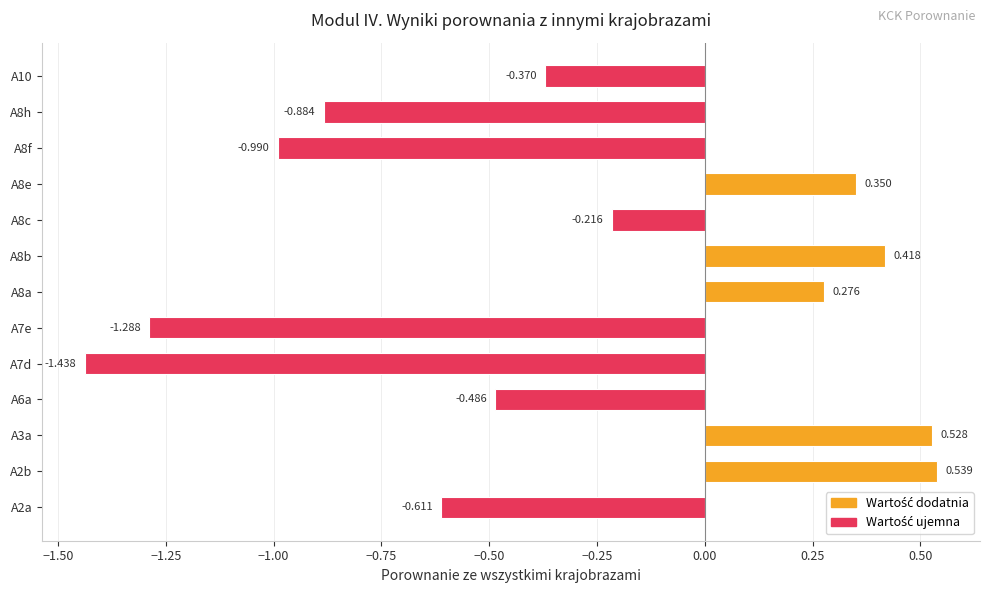

Are the bars horizontal?

Yes